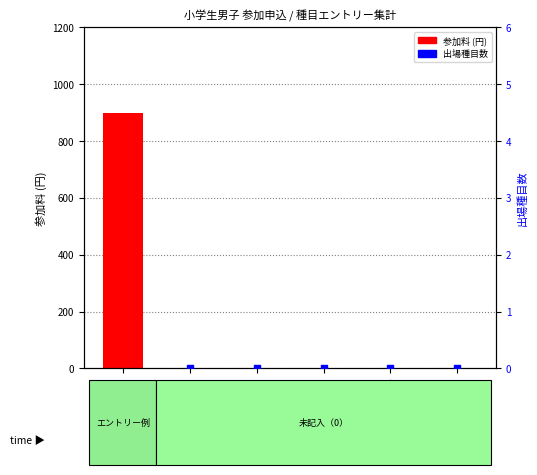

Which series has the largest Y range (max minus min)?

参加料 (円)